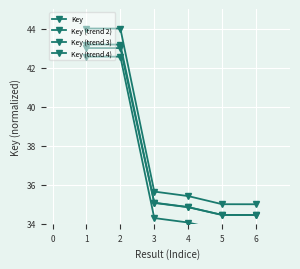

How many distinct data groups are displayed?

4